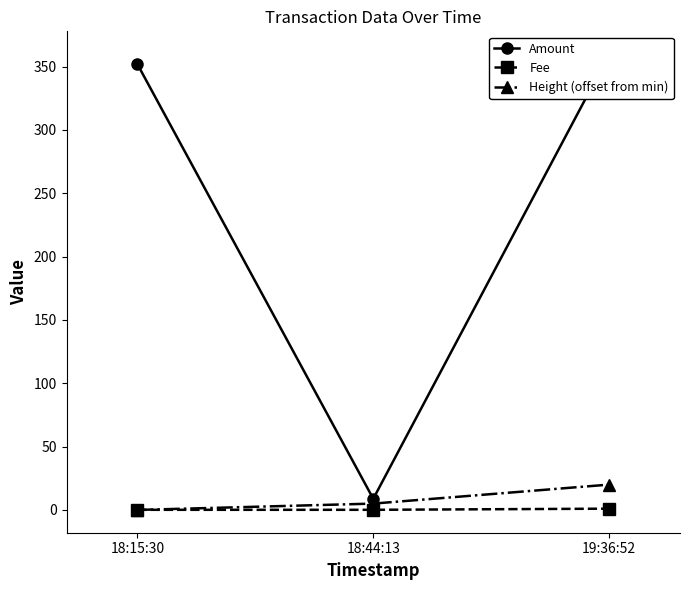

At which label is Fee closest to 0?

18:15:30